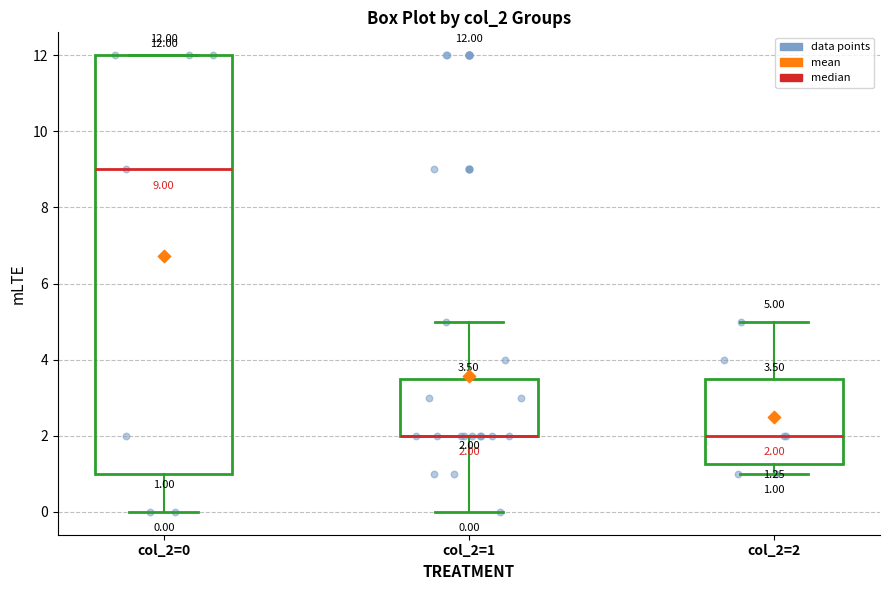

Which box is the tallest, from its lower edge to its upper edge?

col_2=0